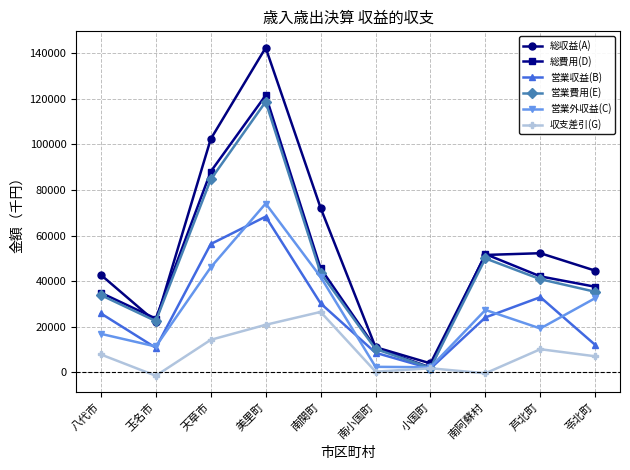

The 営業収益(B) series shows 56317 at 天草市. True or false?

True